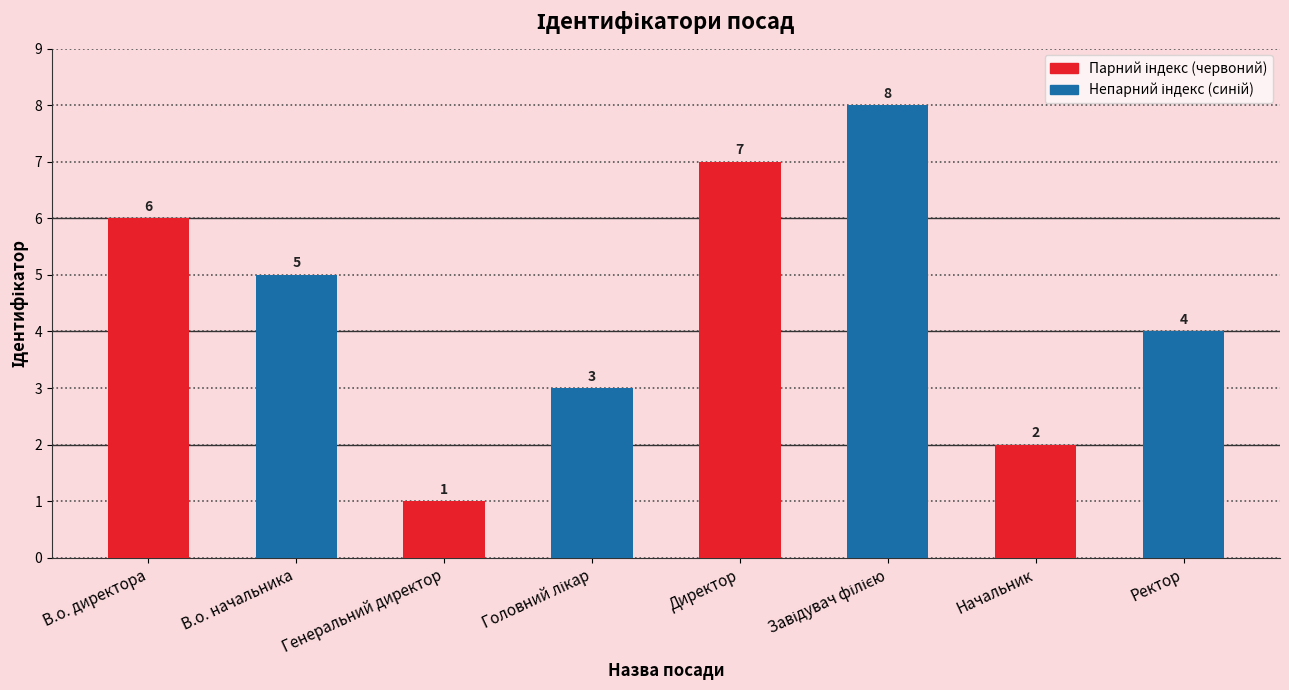

How many values are between 3 and 7?

5